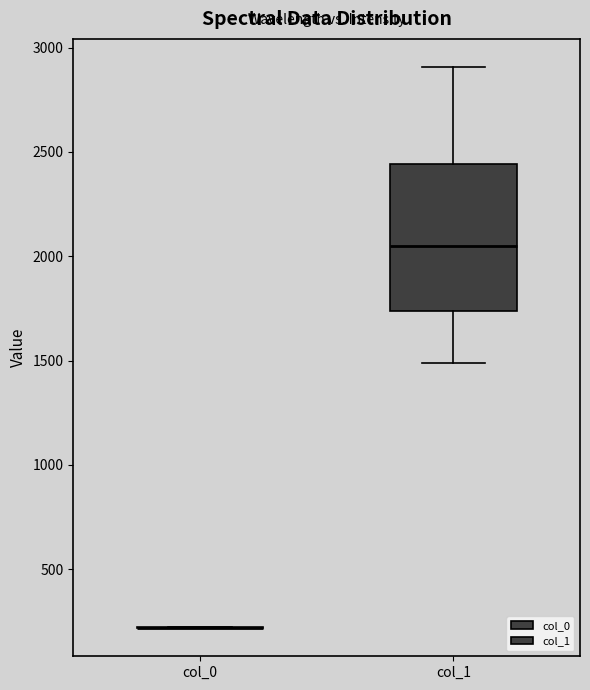

Where is the upper edge of the box for col_1 on the y-axis? The values are not printed on the chart, so give them approximately, as read against the axis.

2450